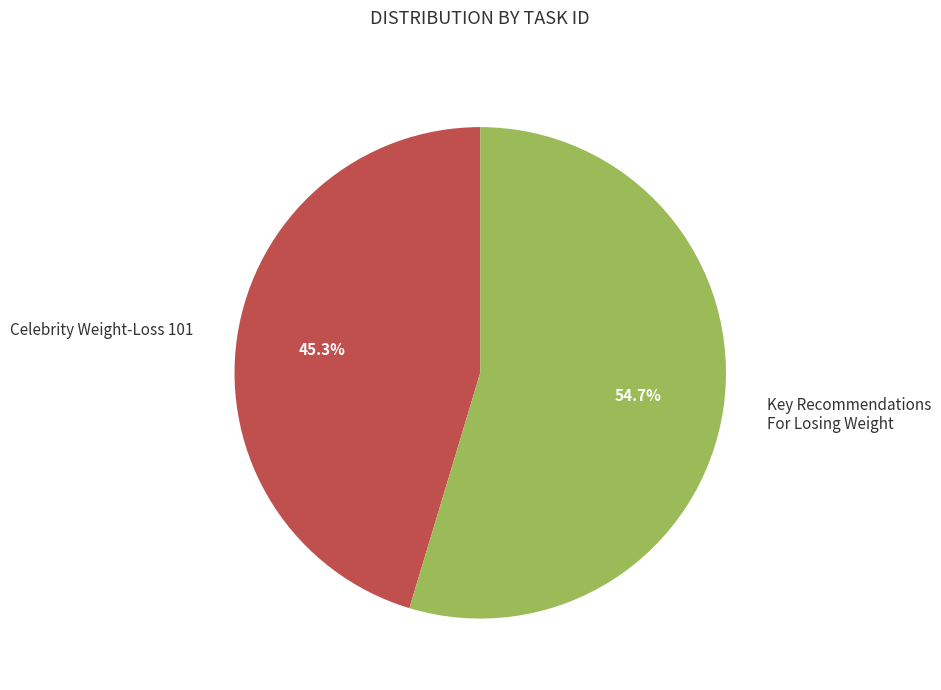

Which slice is the smallest?

Celebrity Weight-Loss 101